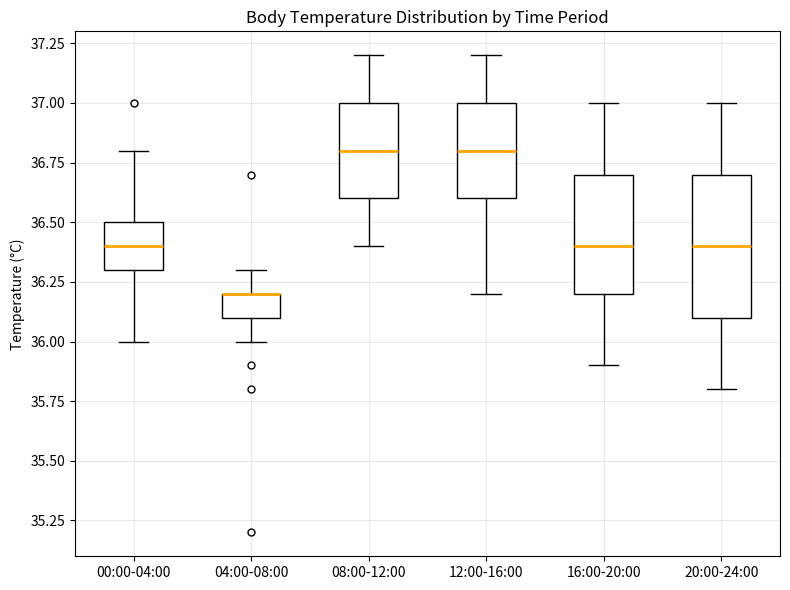

Comparing the boxes themselves (not the whiskers), which one is the tallest?

20:00-24:00